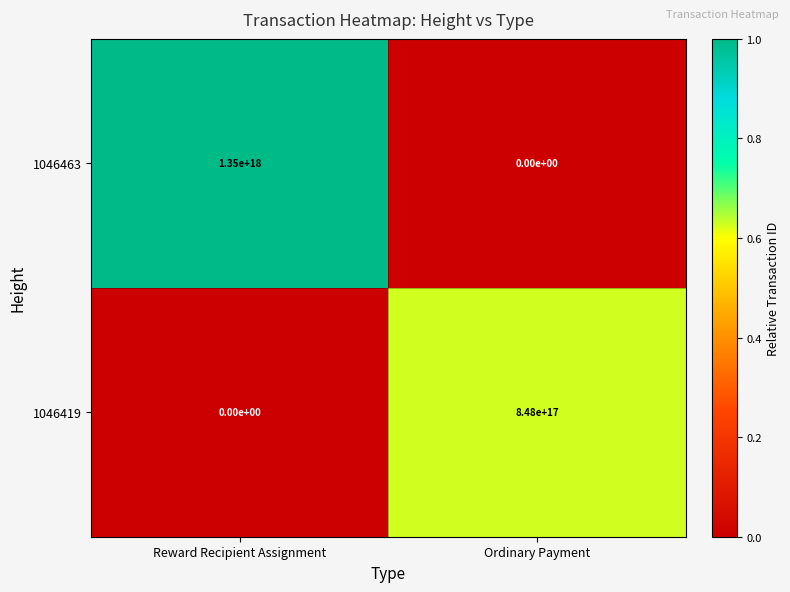

The value of 1046463 at Reward Recipient Assignment is 569348736127638848. True or false?

False